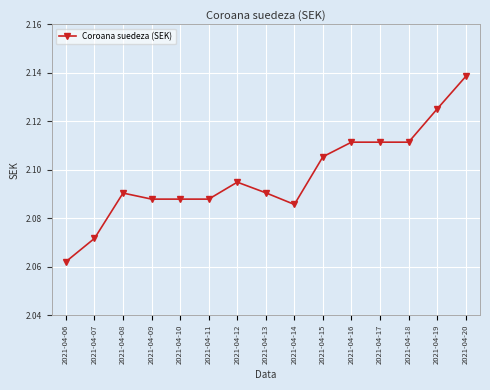

The chart shows a value of 1.1 at 2021-04-13. True or false?

False